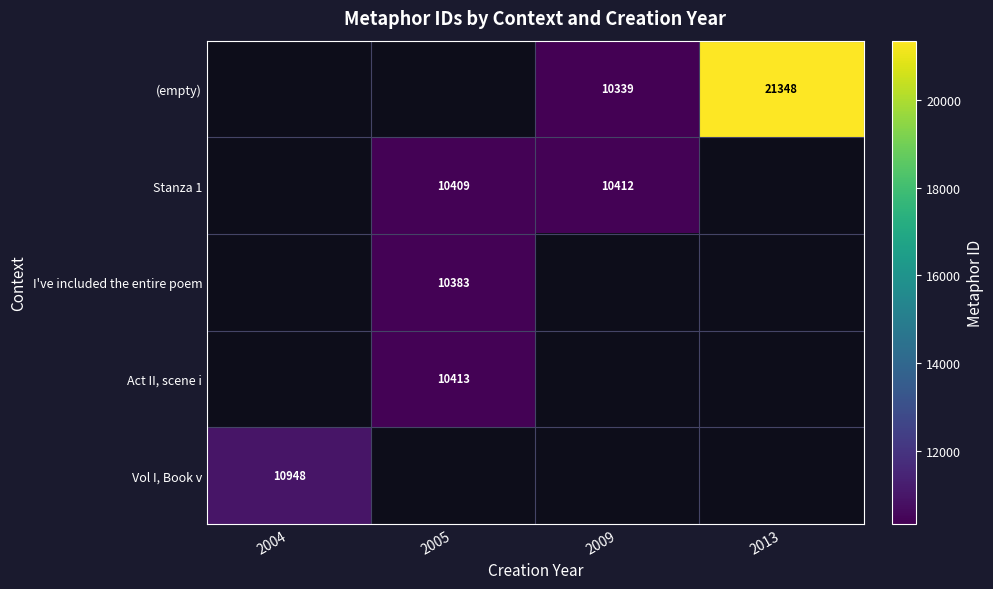

The value of Act II, scene i at 2005 is 10413. True or false?

True